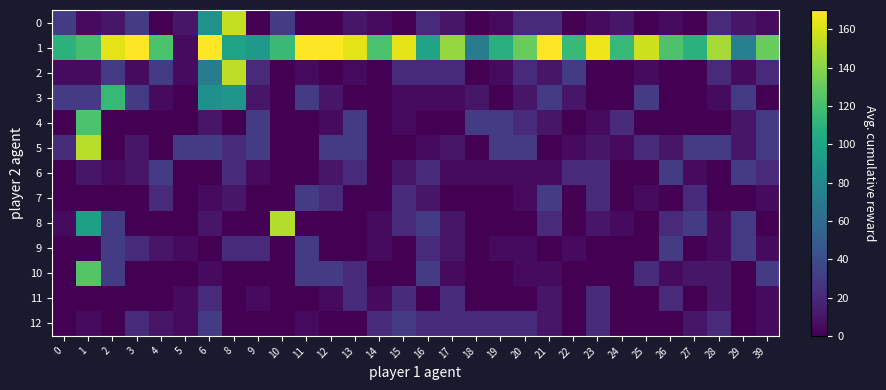

Between 17 and 24, which series saw the biggest shift?

1